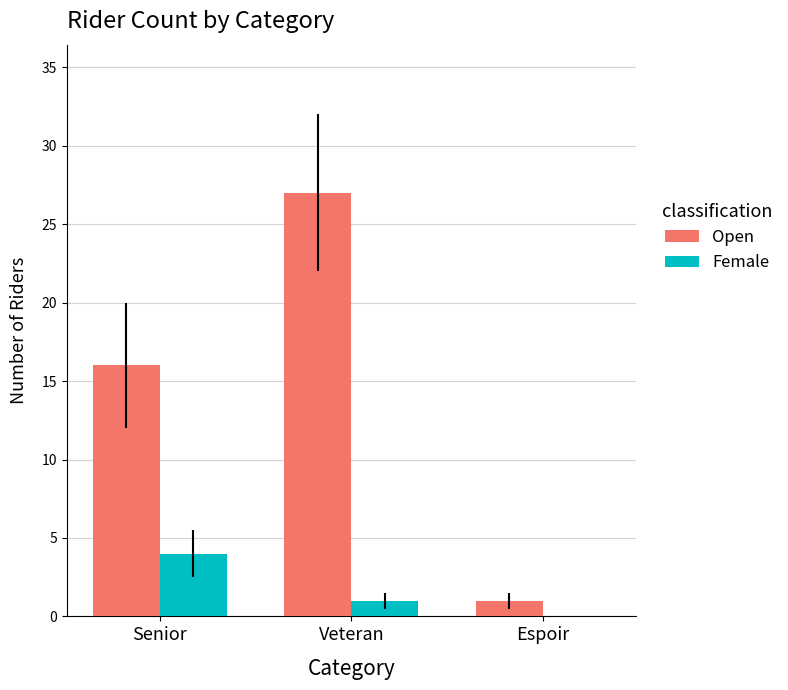

At which category is the sum across all series the highest?

Veteran